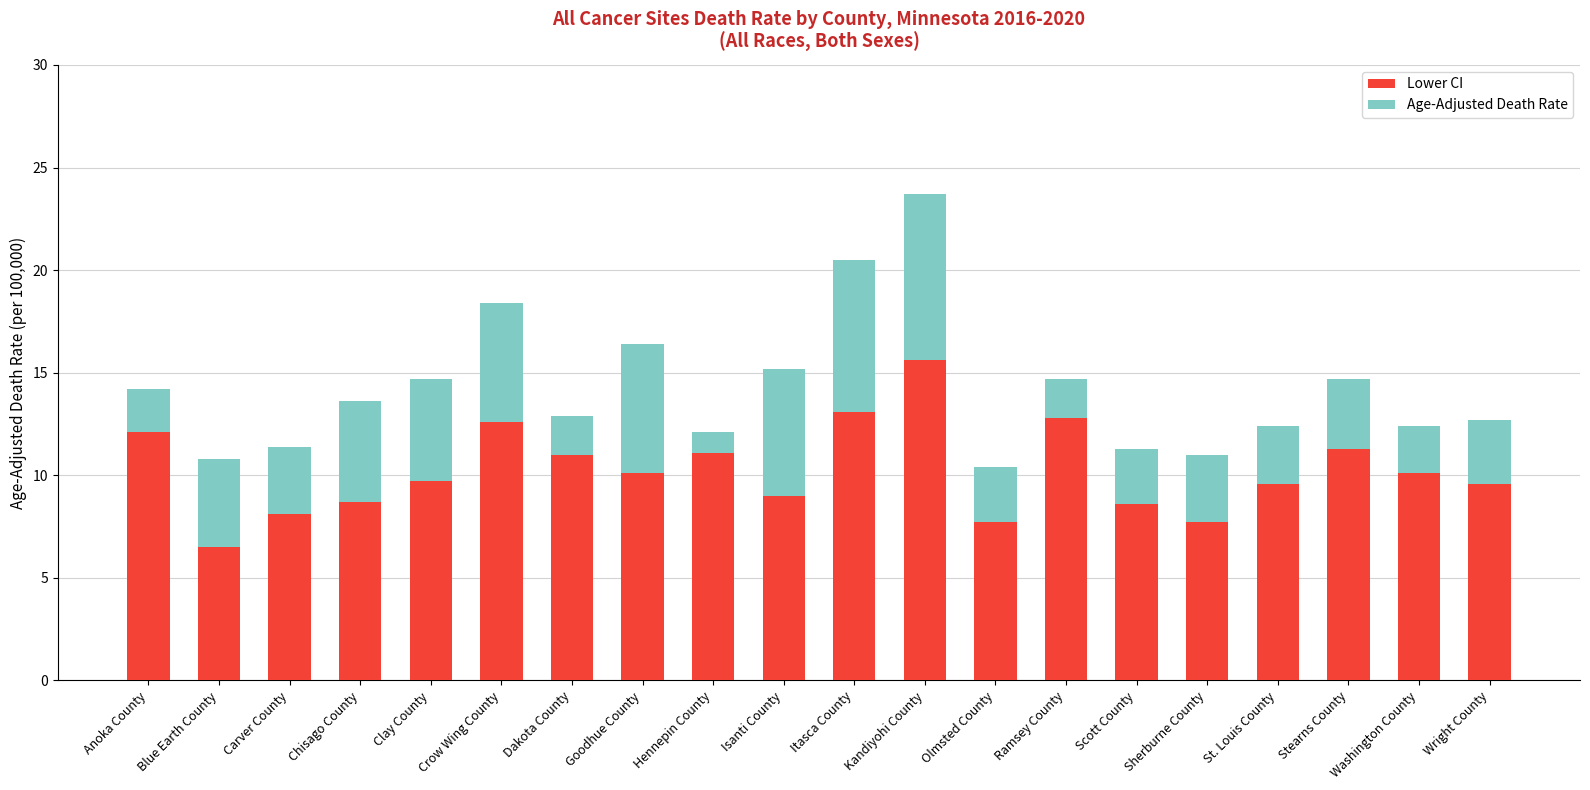

At which category is the sum across all series the highest?

Kandiyohi County